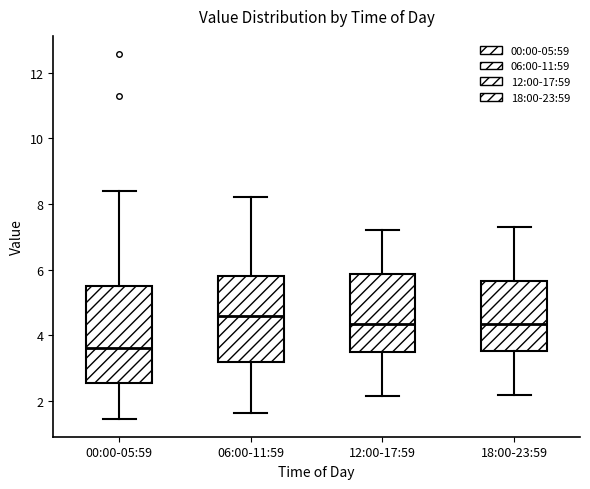

Reading left to right, transcribe this box plot: for each box, give where its median line is, the range the box spans, and where its two whiskers end, as read against the y-axis. The values are not printed on the chart, so give them approximately, as read against the axis.

00:00-05:59: median 3.6, box 2.6 to 5.4, whiskers 1.4 to 8.4
06:00-11:59: median 4.6, box 3.2 to 5.8, whiskers 1.6 to 8.2
12:00-17:59: median 4.4, box 3.4 to 5.8, whiskers 2.2 to 7.2
18:00-23:59: median 4.4, box 3.6 to 5.6, whiskers 2.2 to 7.4